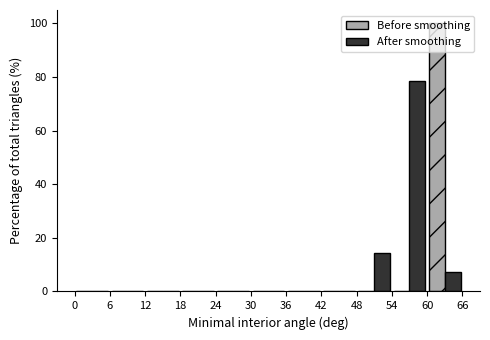

Reading left to right, list every range on the x-axis with the height of the bar of each series over it. The values are not printed on the chart, so give them approximately, as read against the axis.

0 to 6: Before smoothing=0	After smoothing=0
6 to 12: Before smoothing=0	After smoothing=0
12 to 18: Before smoothing=0	After smoothing=0
18 to 24: Before smoothing=0	After smoothing=0
24 to 30: Before smoothing=0	After smoothing=0
30 to 36: Before smoothing=0	After smoothing=0
36 to 42: Before smoothing=0	After smoothing=0
42 to 48: Before smoothing=0	After smoothing=0
48 to 54: Before smoothing=0	After smoothing=14
54 to 60: Before smoothing=0	After smoothing=78
60 to 66: Before smoothing=100	After smoothing=8